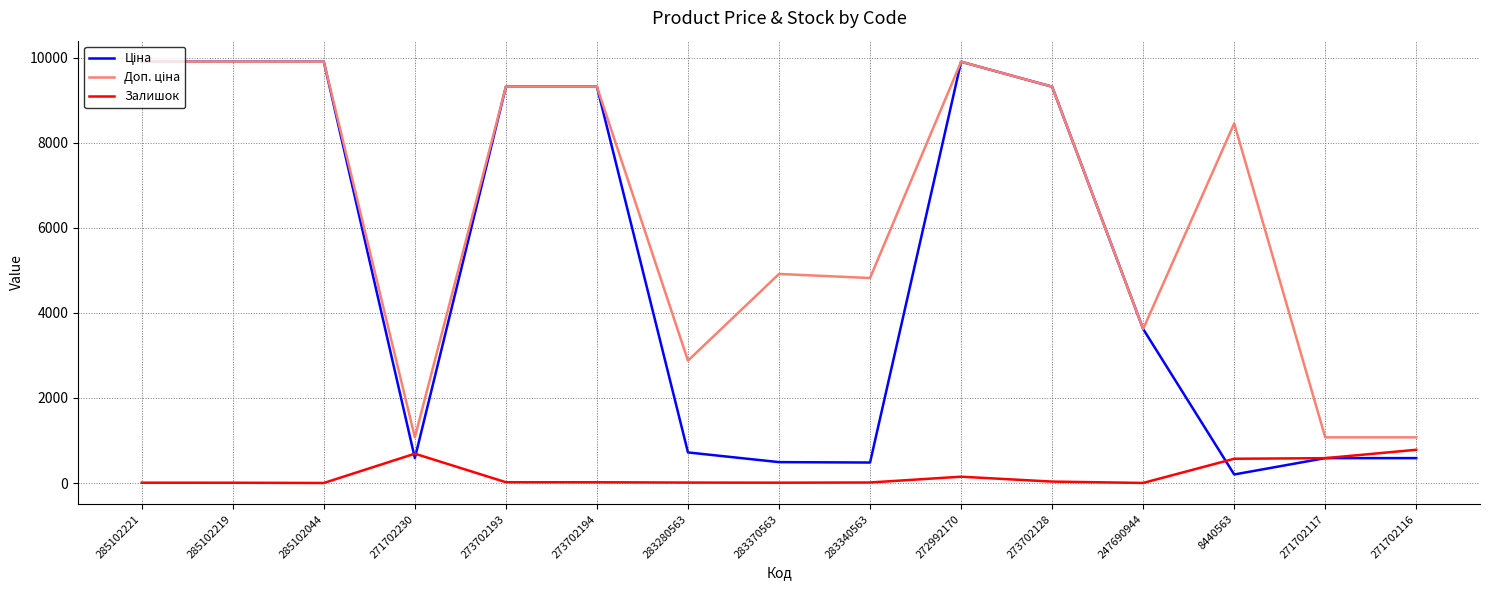

The Залишок series shows 149.0 at 272992170. True or false?

True